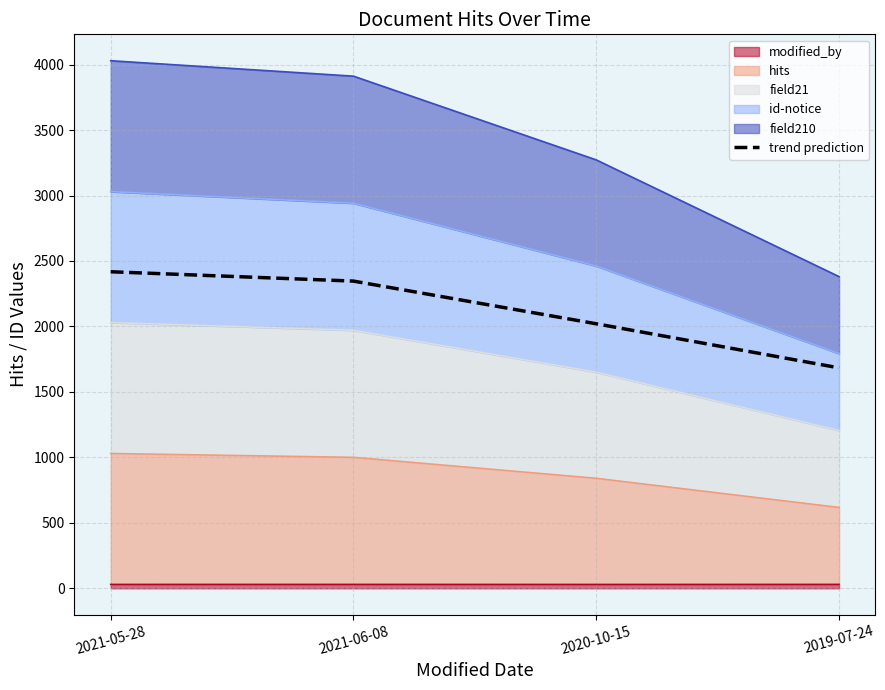

How many data points are less than 2346?

2